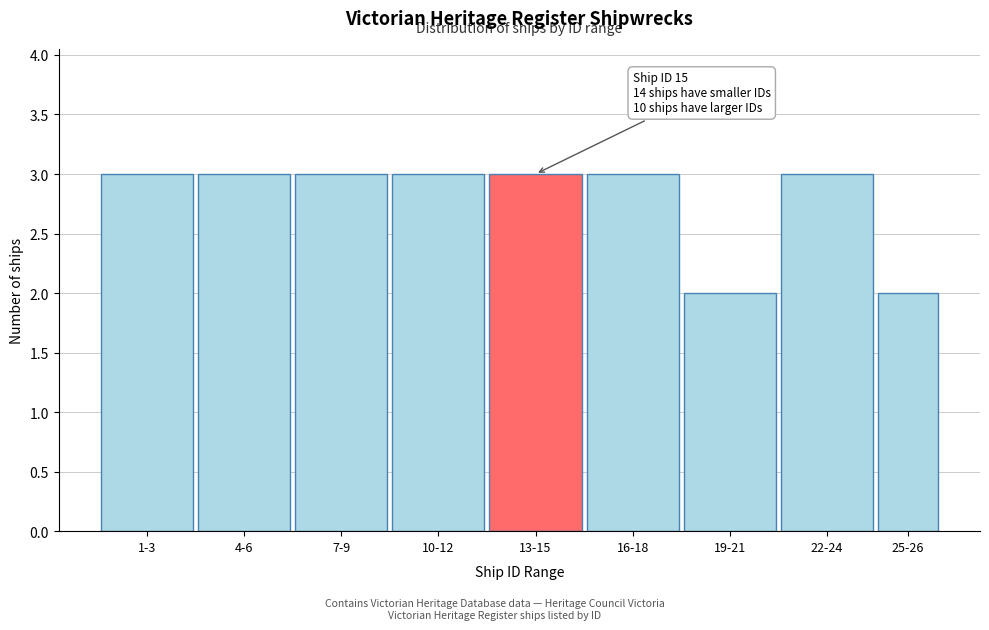

Reading right to left, list all the values displayed in this chart.

2	3	2	3	3	3	3	3	3